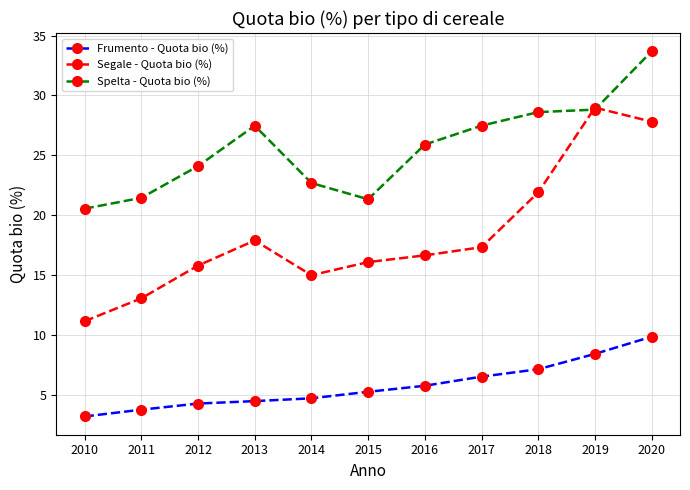

Which series has the widest spread of values?

Segale - Quota bio (%)